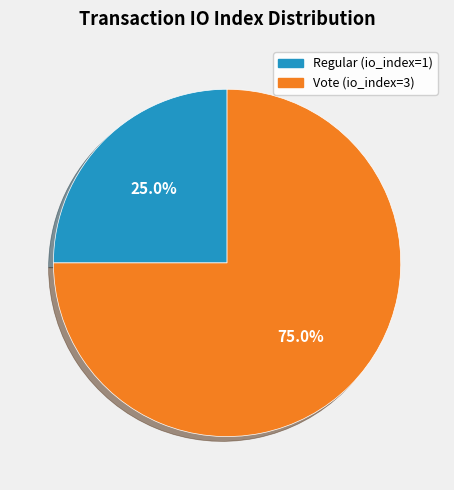

Do Regular (io_index=1) and Vote (io_index=3) together represent more than half of the pie?

Yes